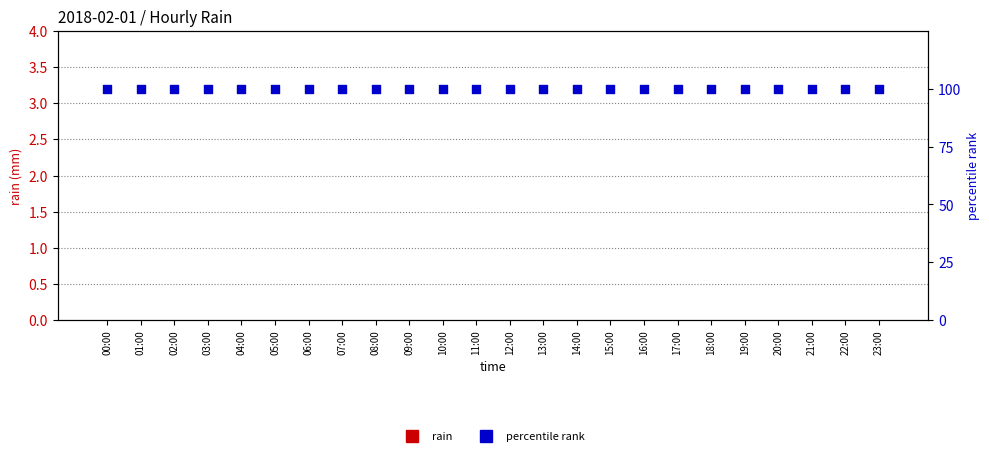

At how many categories does at least one series exceed 82?

24